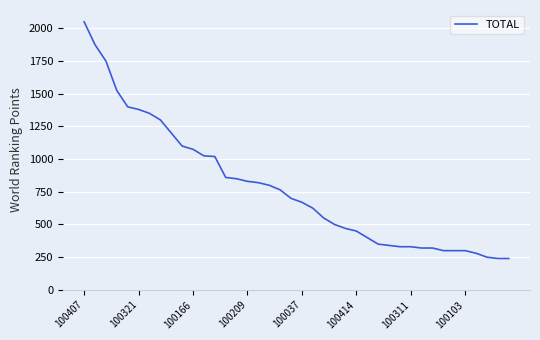

What is the greatest value displayed?

2050